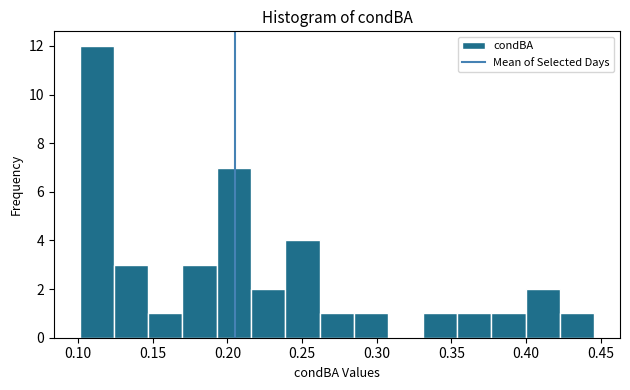

Which range on the x-axis has the tallest bar?

0.100 to 0.125